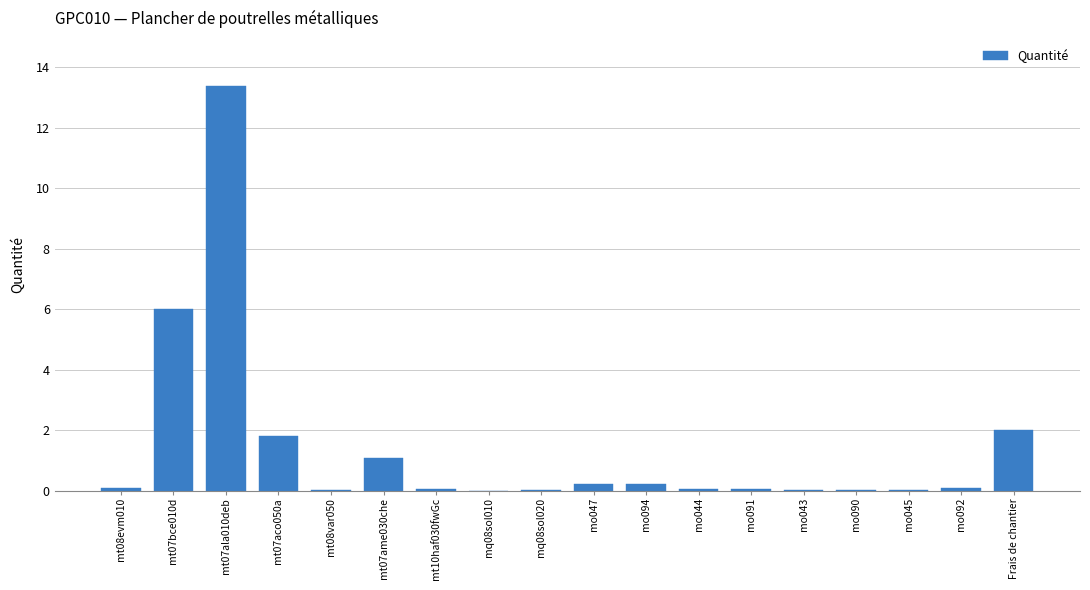

Which has a higher value, mo047 or Frais de chantier?

Frais de chantier